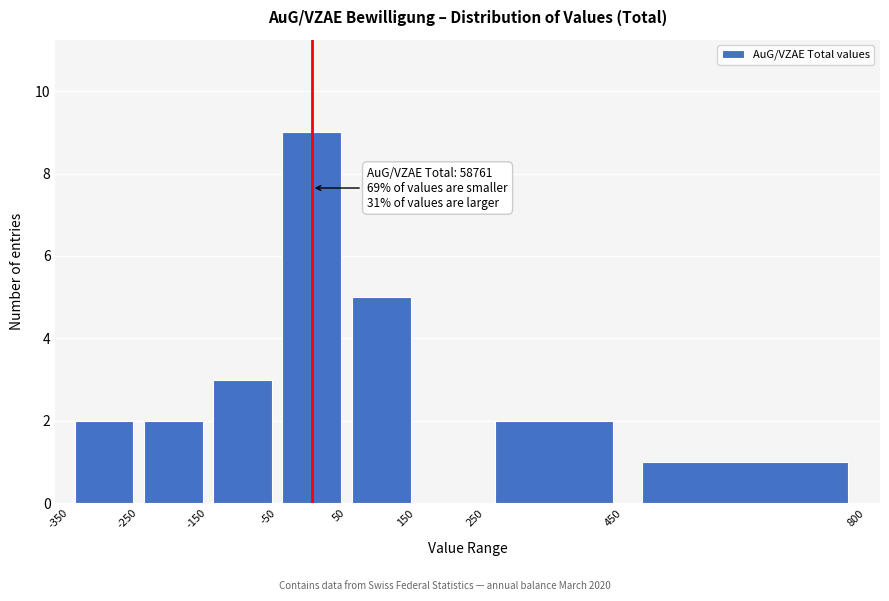

Which range on the x-axis has the tallest bar?

-50 to 50